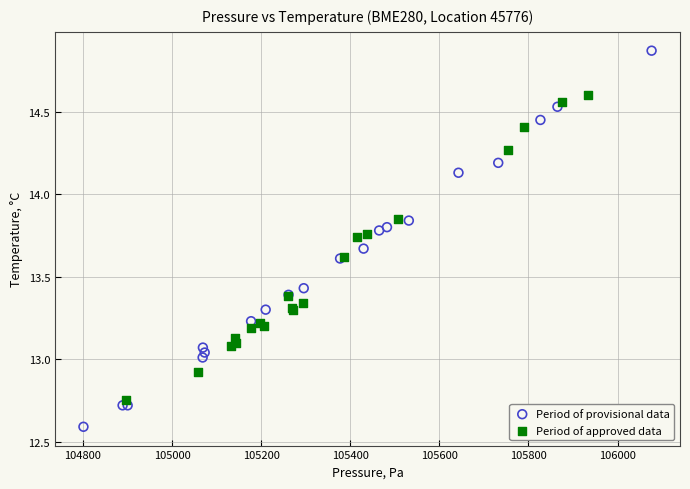

Which series has the largest Y range (max minus min)?

Period of provisional data